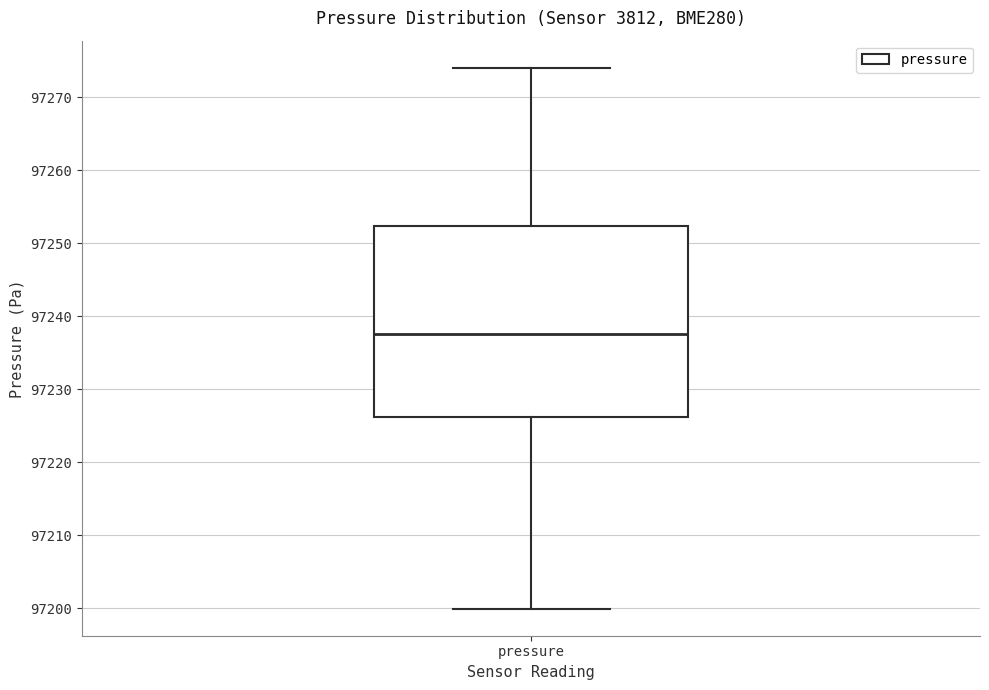

Read this box plot against the y-axis: the position of the median line, the range covered by the box, and the ends of both whiskers. The values are not printed on the chart, so give them approximately, as read against the axis.

median 97238, box 97226 to 97252, whiskers 97200 to 97274